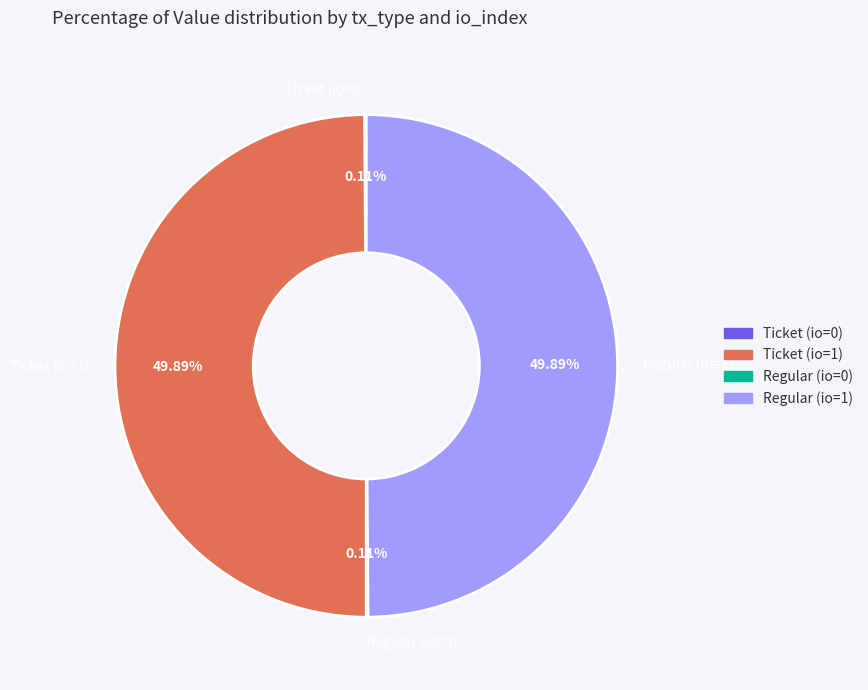

Approximately how many times larger is the value at Ticket (io=1) compared to Regular (io=1)?

1.0